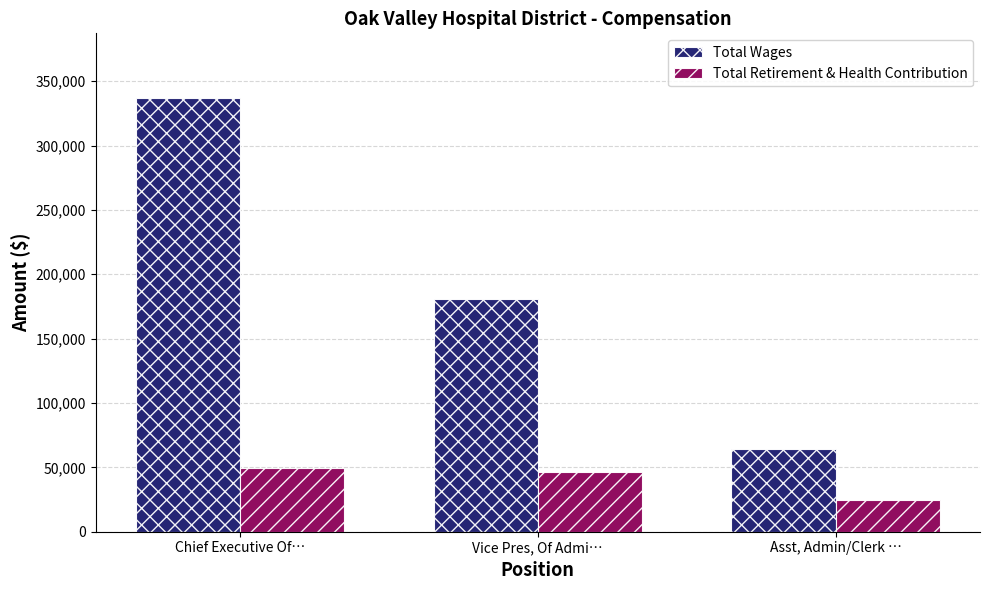

Which series has the widest spread of values?

Total Wages